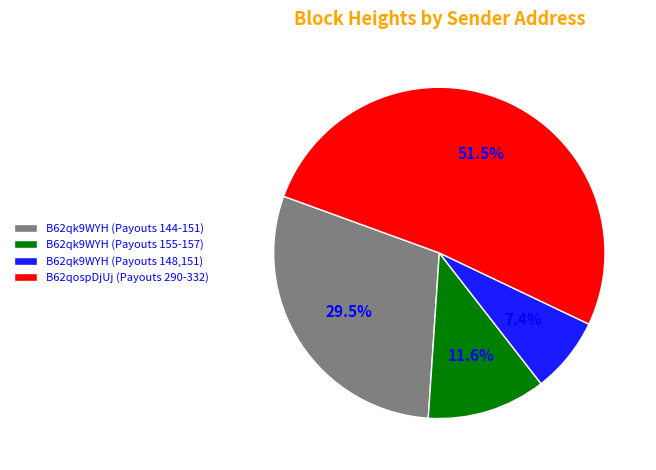

Which has a higher value, B62qospDjUj (Payouts 290-332) or B62qk9WYH (Payouts 144-151)?

B62qospDjUj (Payouts 290-332)